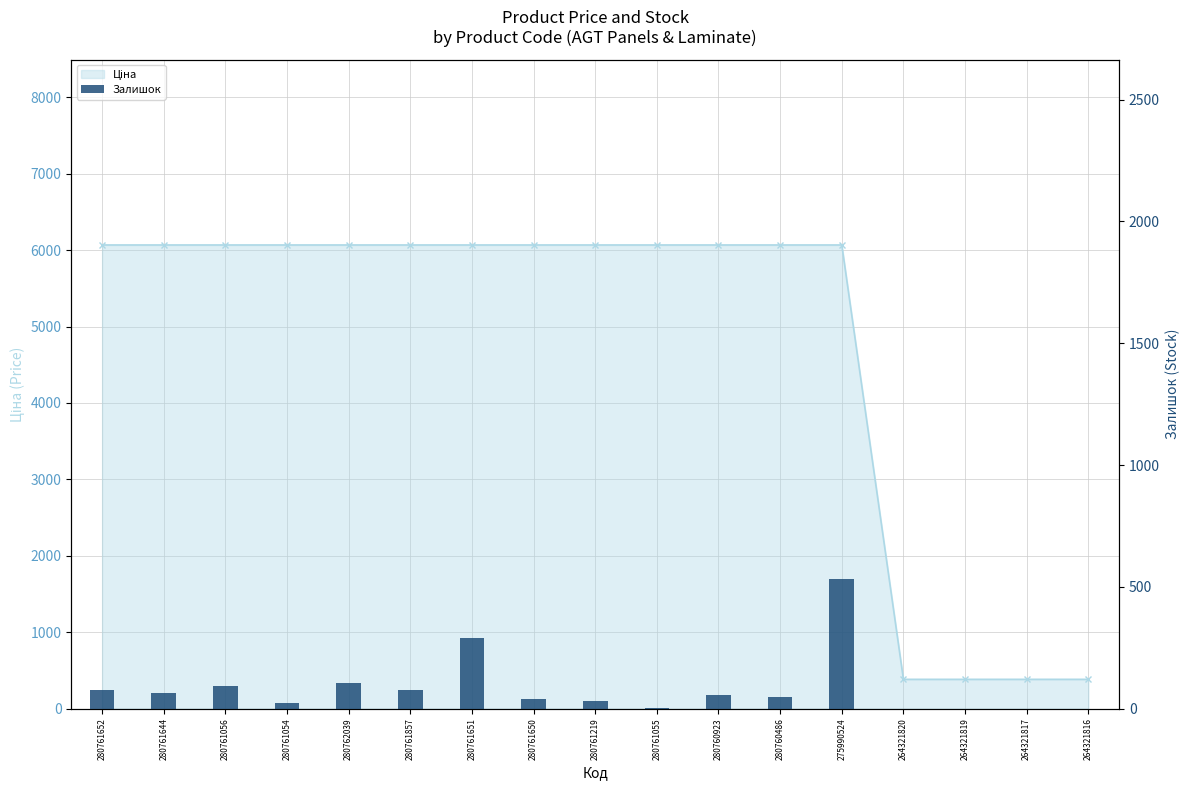

Reading left to right, transcribe all the data shown in this chart.

Ціна: 6067.2	6067.2	6067.2	6067.2	6067.2	6067.2	6067.2	6067.2	6067.2	6067.2	6067.2	6067.2	6067.2	382.9	382.9	382.9	382.9
Залишок: 78.0	63.0	92.0	21.0	106.0	77.0	288.0	41.0	33.0	4.0	54.0	47.0	533.0	0.0	0.0	0.0	0.0